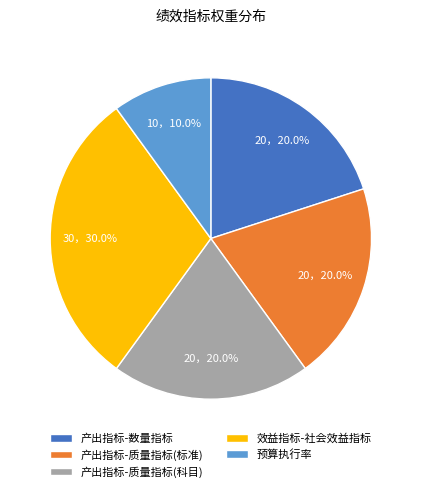

Which category has the biggest portion of the pie?

效益指标-社会效益指标